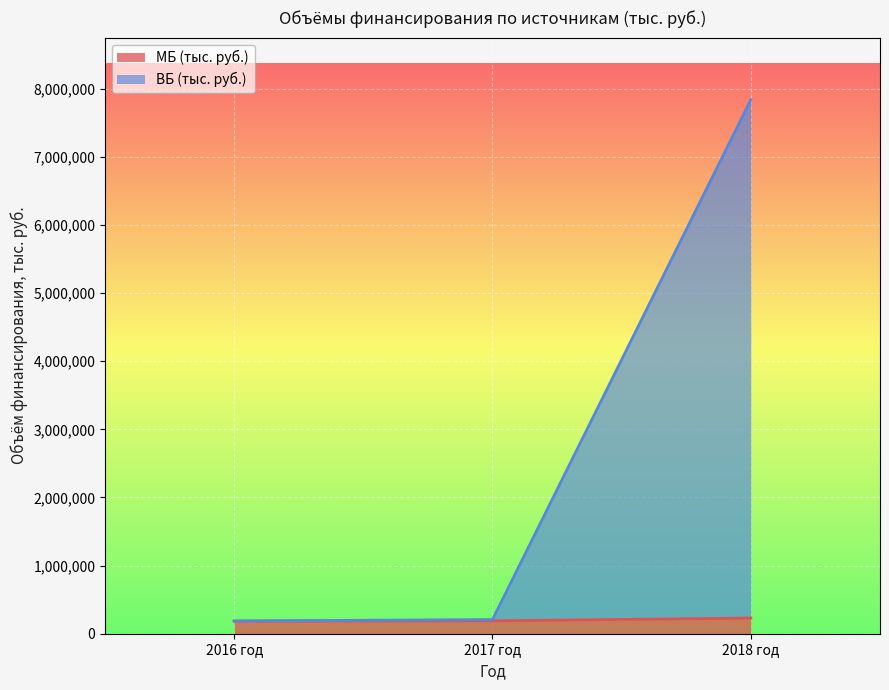

The ВБ (тыс. руб.) series shows 103749.5 at 2016 год. True or false?

False